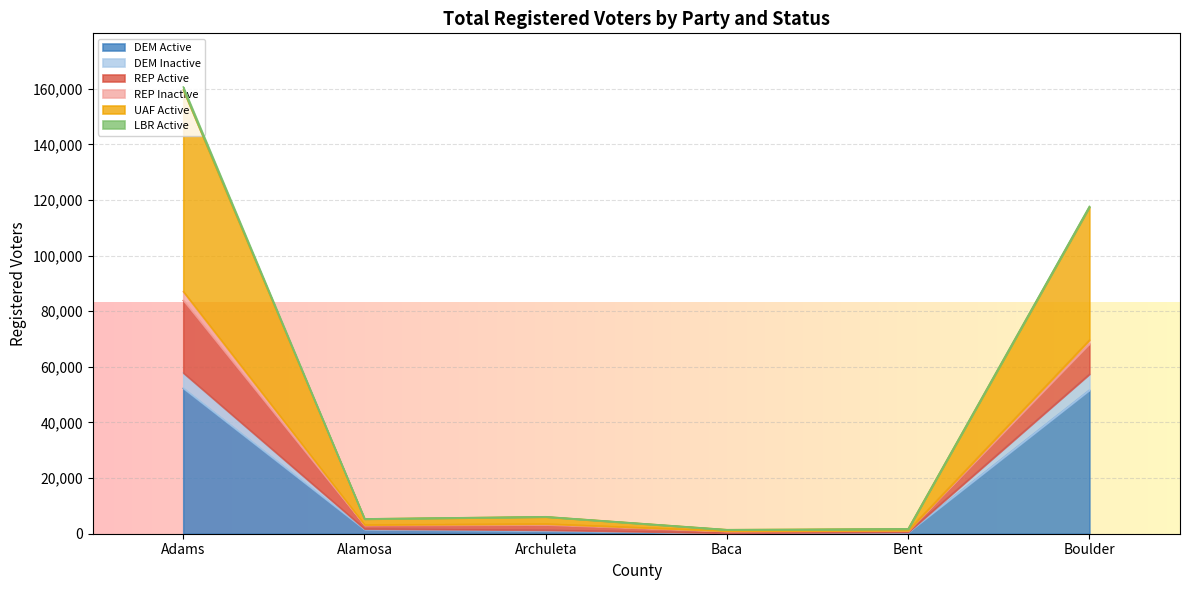

The value of REP Active at Adams 2 is 29335. True or false?

True